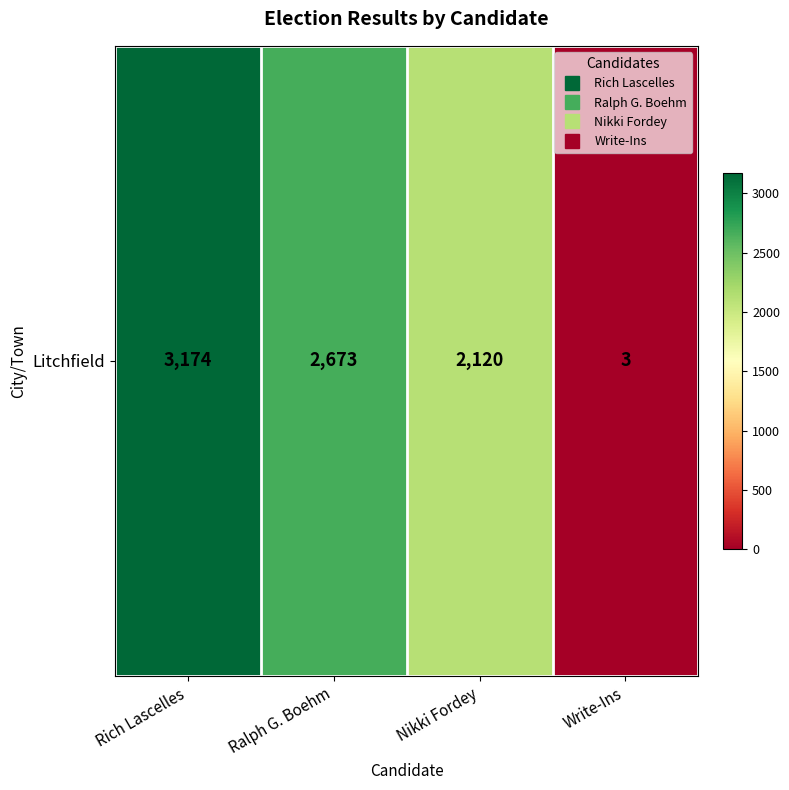

What is the greatest value displayed?

3174